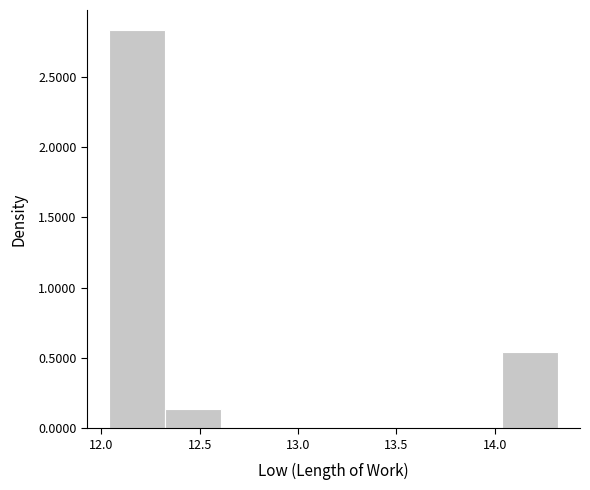

How tall is the bar that spans 12.325 to 12.610 on the x-axis? Neither the bar edges nor the heights are printed on the chart, so give them approximately, as read against the axes.

0.15